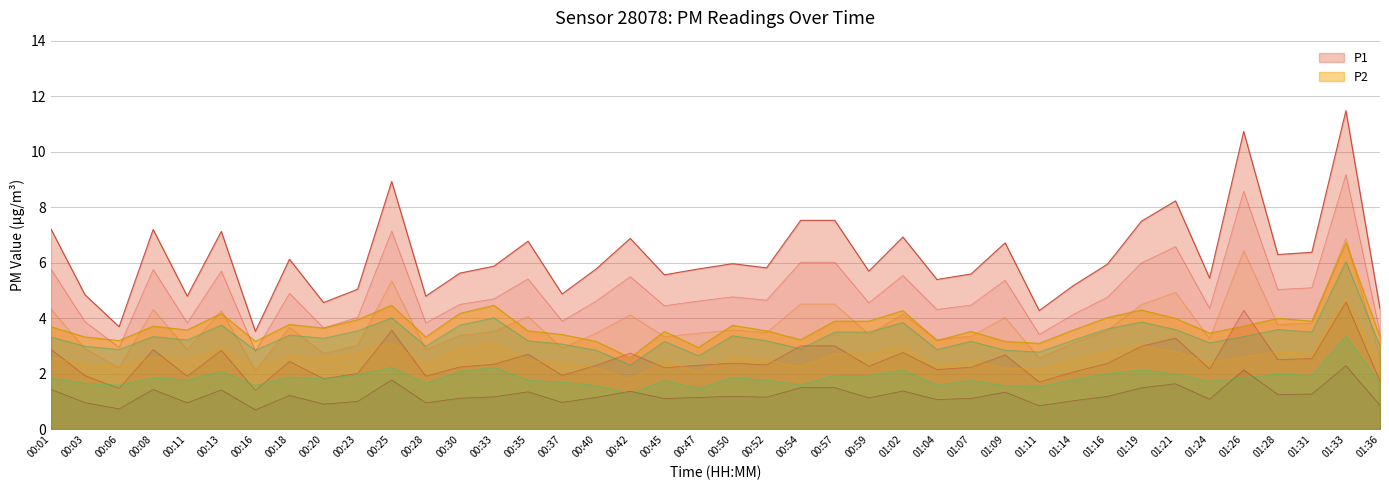

What are all the series names shown in the legend?

P1, P2